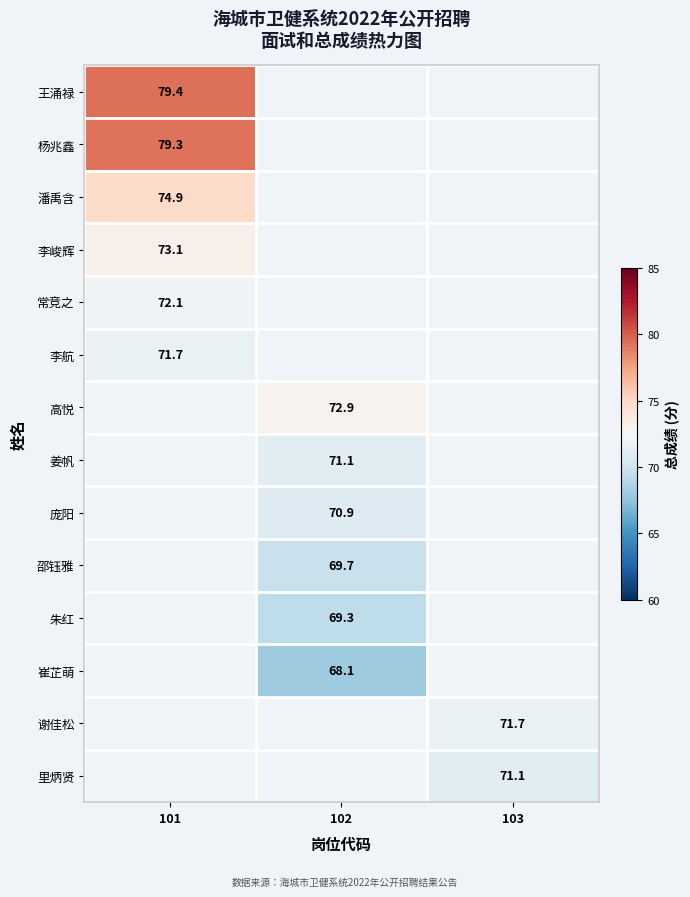

The 高悦 series shows 21.5 at 102. True or false?

False